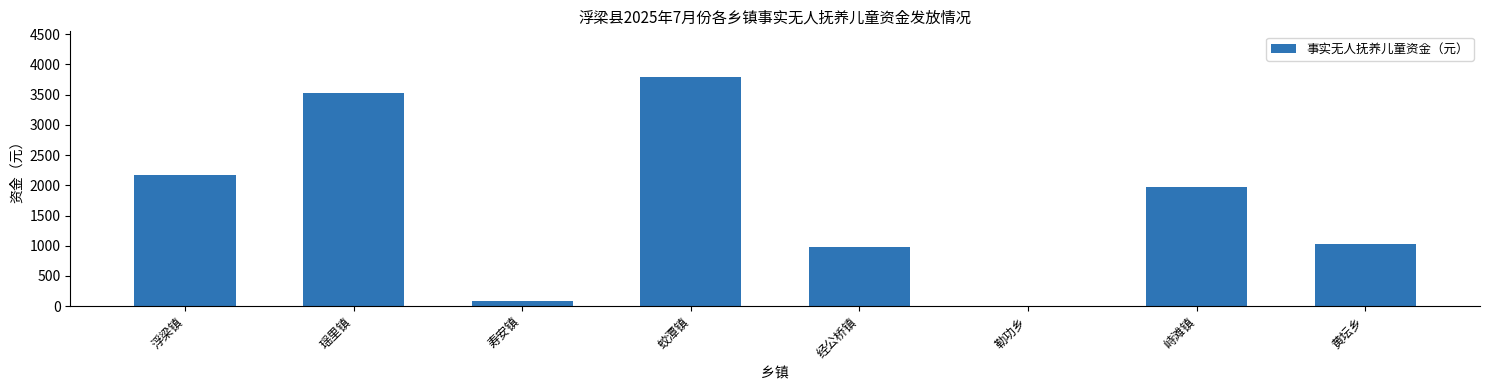

What is the sum of all values?

13546